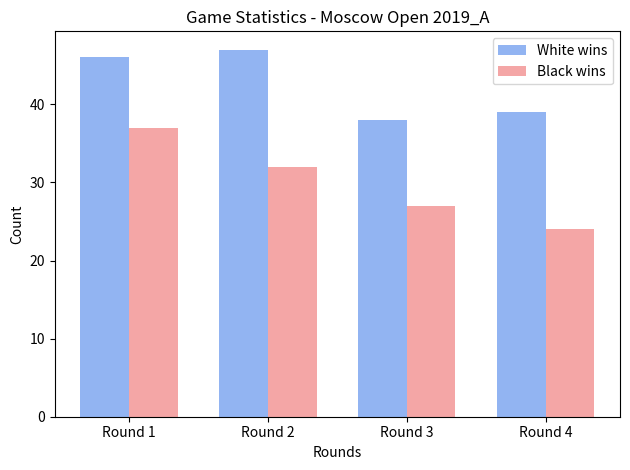

Reading right to left, what are all the values shown in this chart?

White wins: Round 4=39	Round 3=38	Round 2=47	Round 1=46
Black wins: Round 4=24	Round 3=27	Round 2=32	Round 1=37